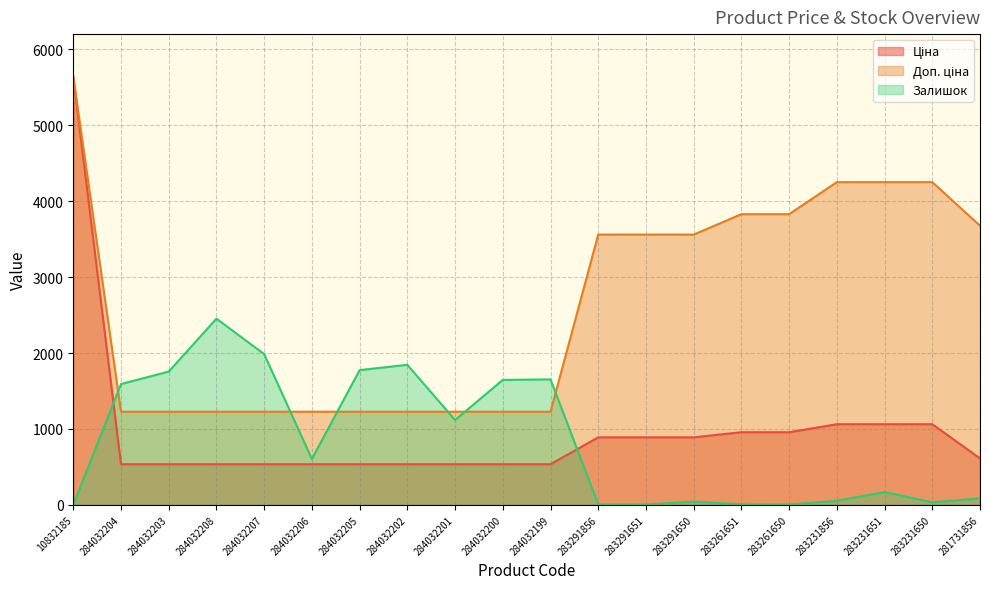

What is the difference between the Залишок values at 284032200 and 284032204?

55.0